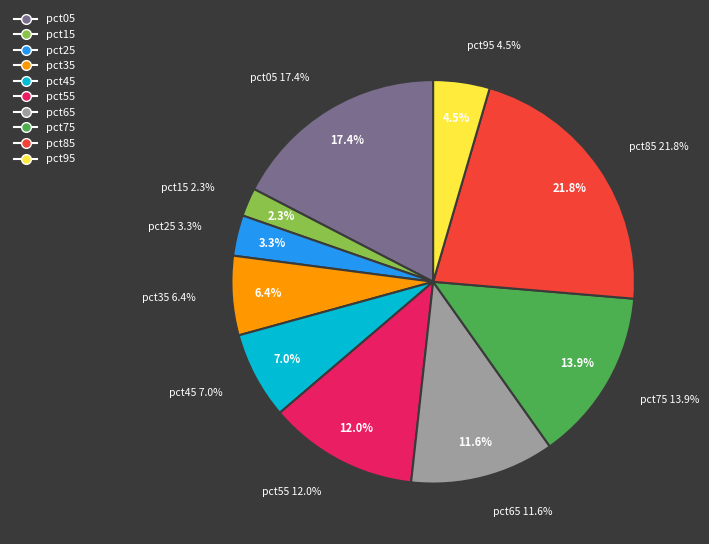

To the nearest percent, what percentage of the pie is pct25?

3%